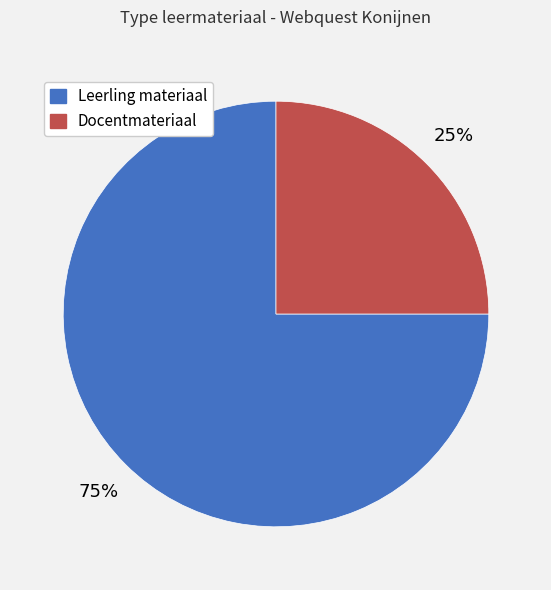

To the nearest percent, what is the average slice percentage?

50%